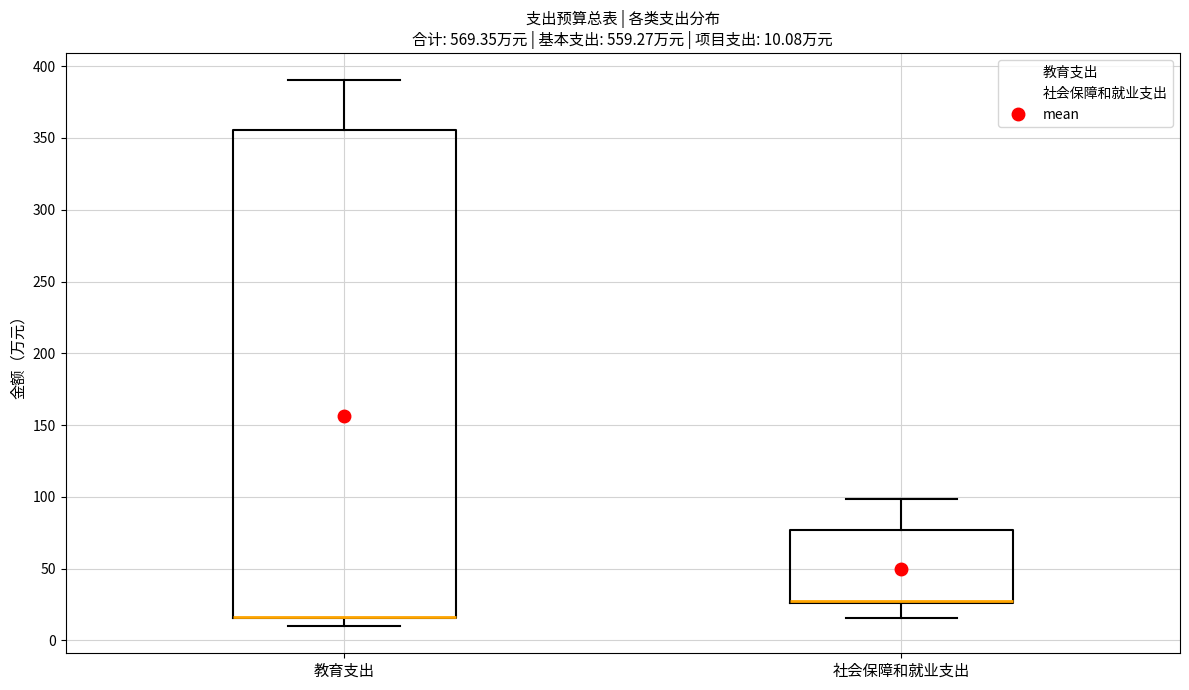

Which box is the tallest, from its lower edge to its upper edge?

教育支出